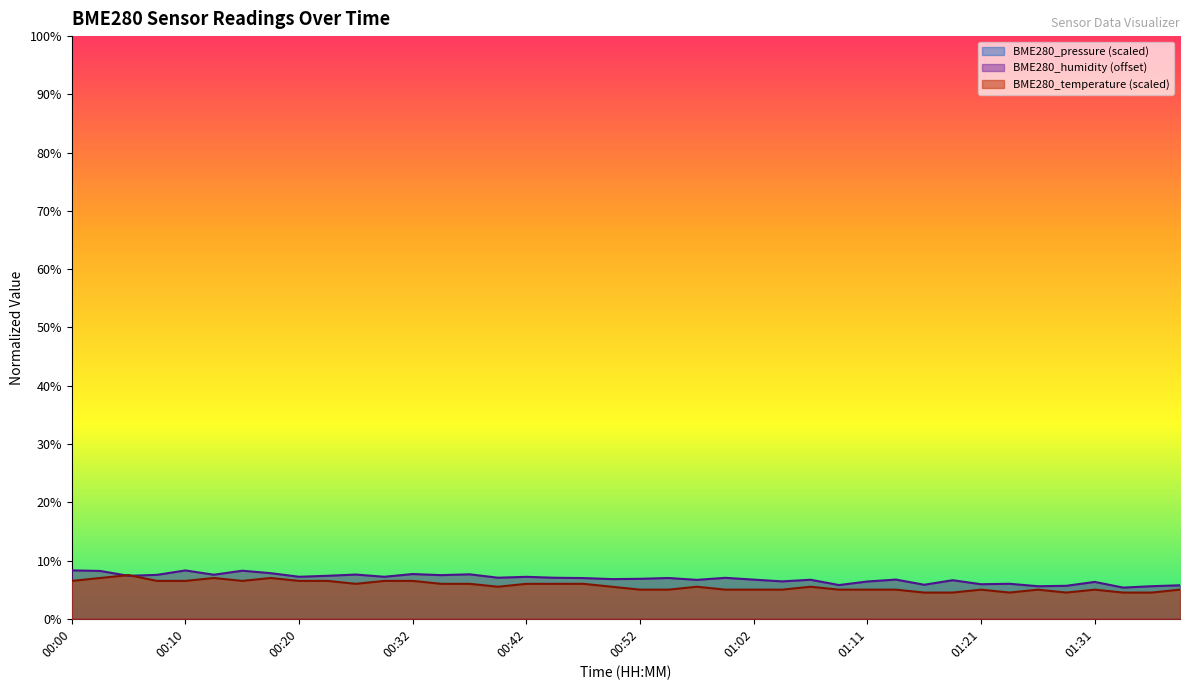

True or false: BME280_pressure and BME280_humidity cross at least once.

False